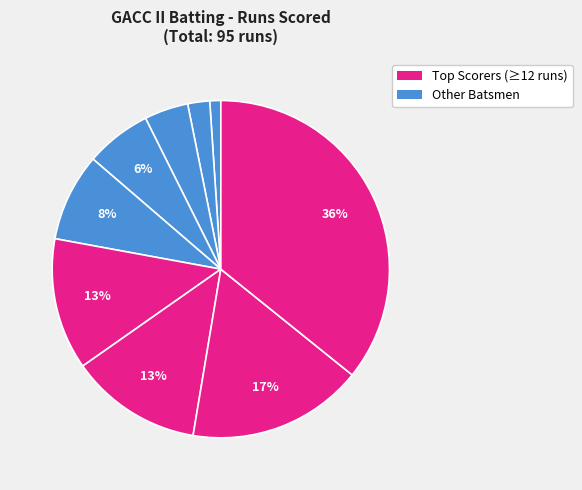

How many segments does this pie chart have?

9